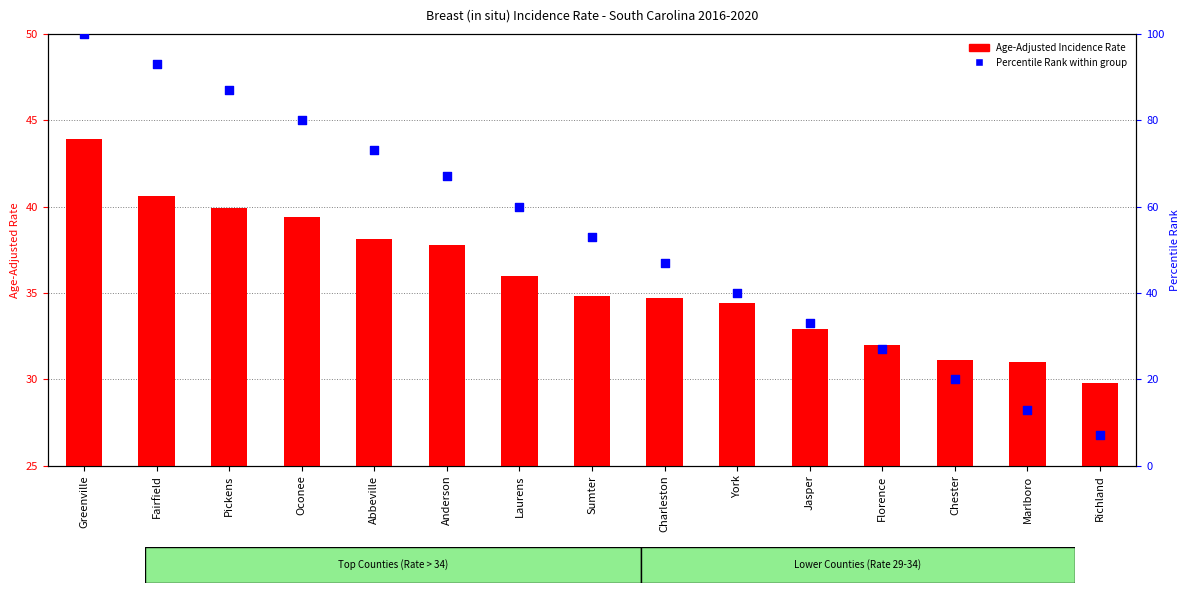

At how many categories does at least one series exceed 92?

2